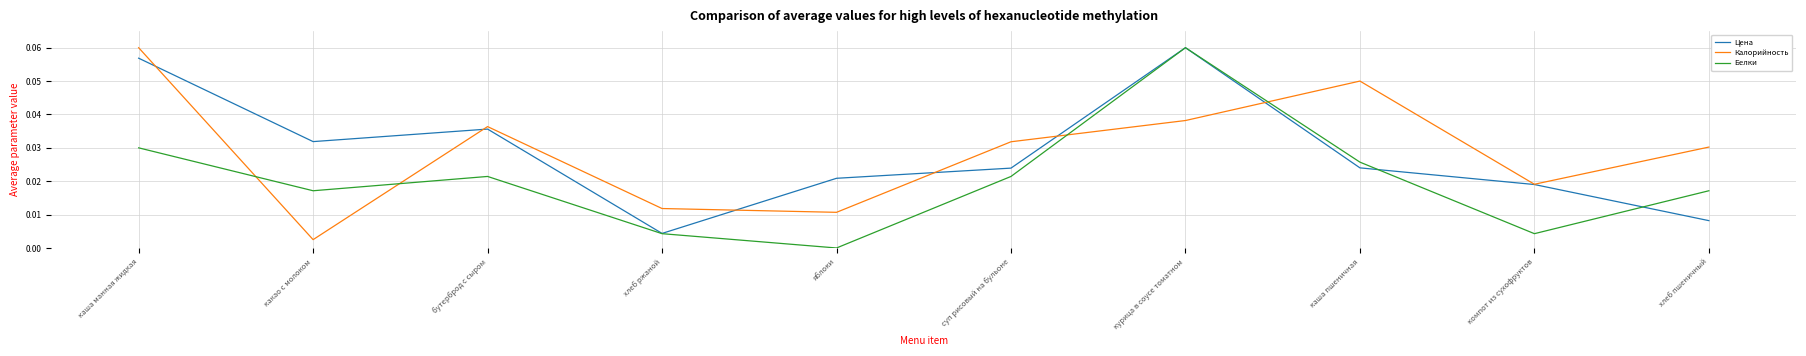

How many times do Белки and Калорийность cross each other?

4